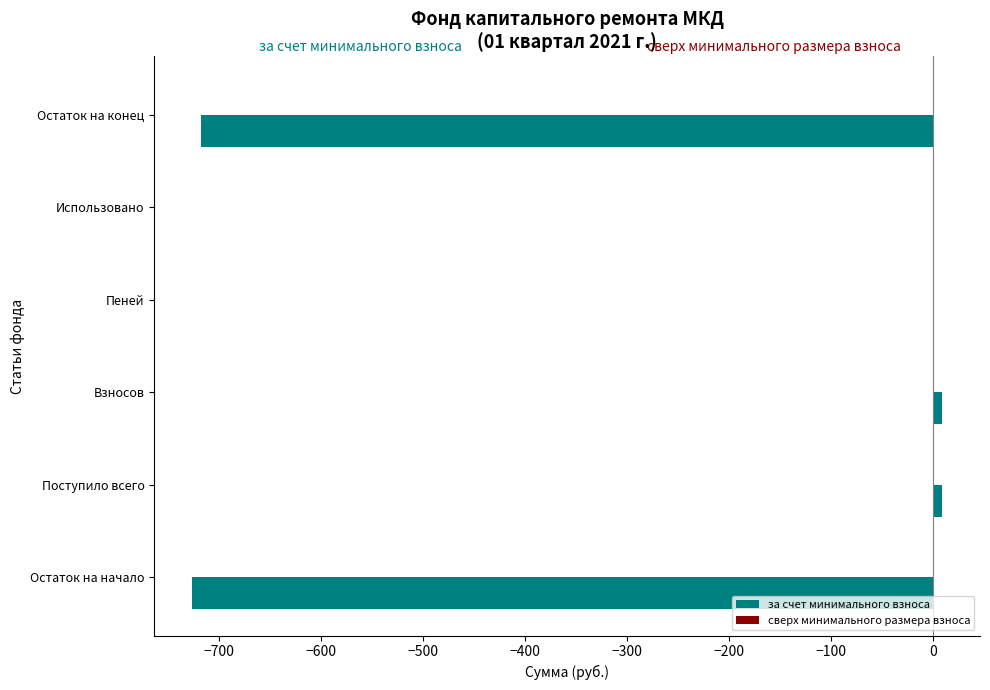

Between Остаток на начало and Пеней, which is larger?

Пеней